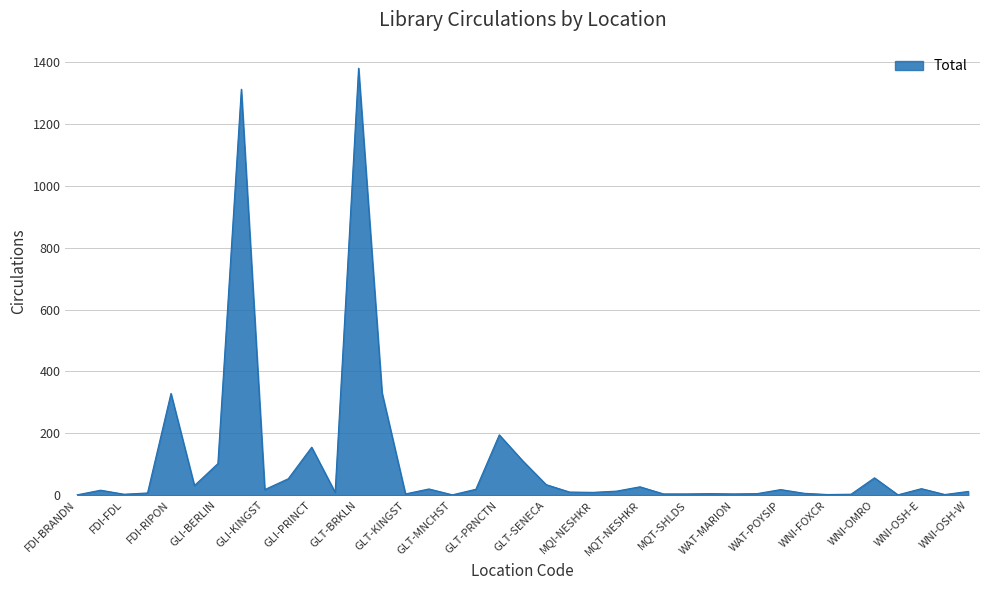

What is the greatest value displayed?

1381